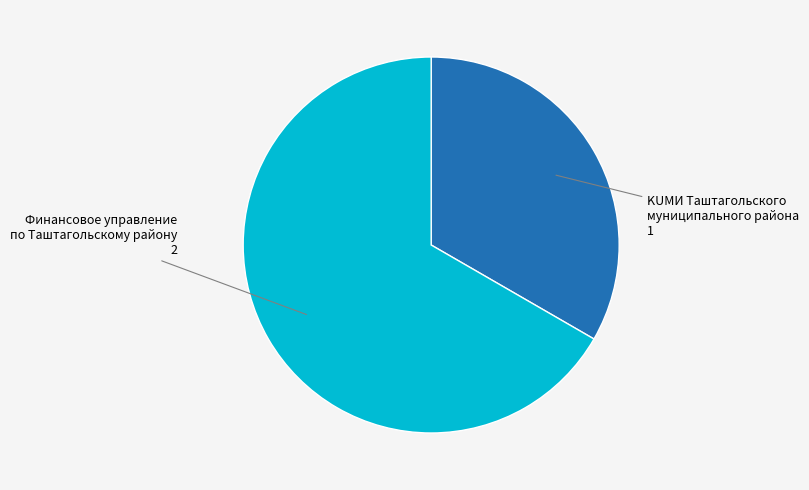

Which category has the biggest portion of the pie?

Финансовое управление по Таштагольскому району